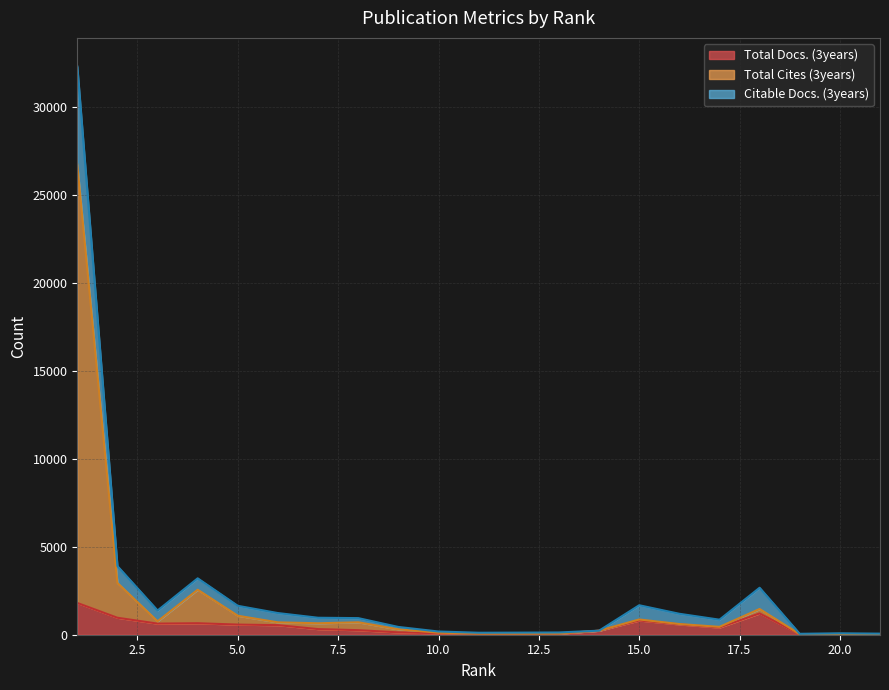

What is the total value across all series at 20?

164